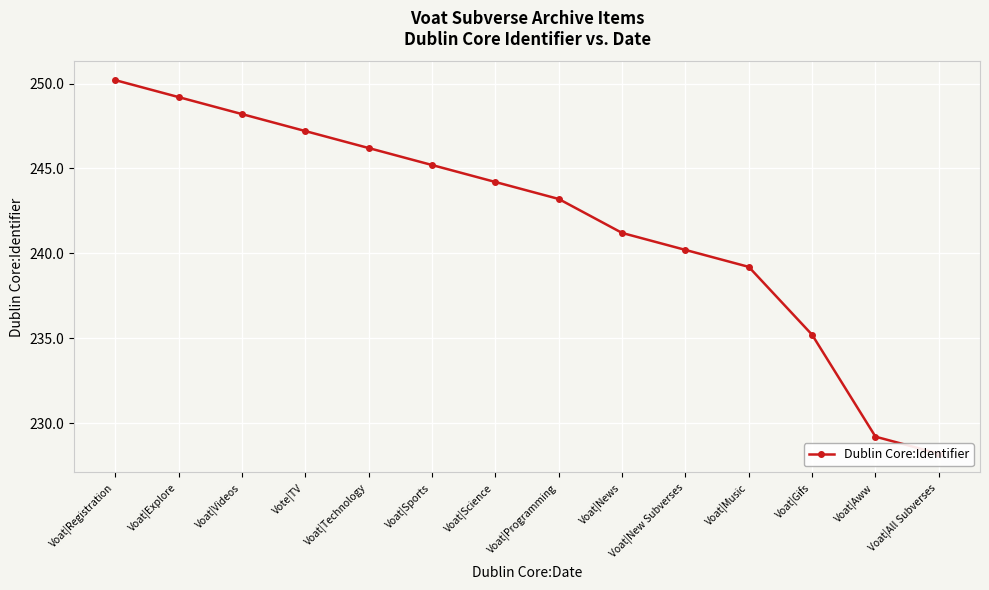

What is the ratio of the value at Voat|Videos to the value at Voat|News?

1.0